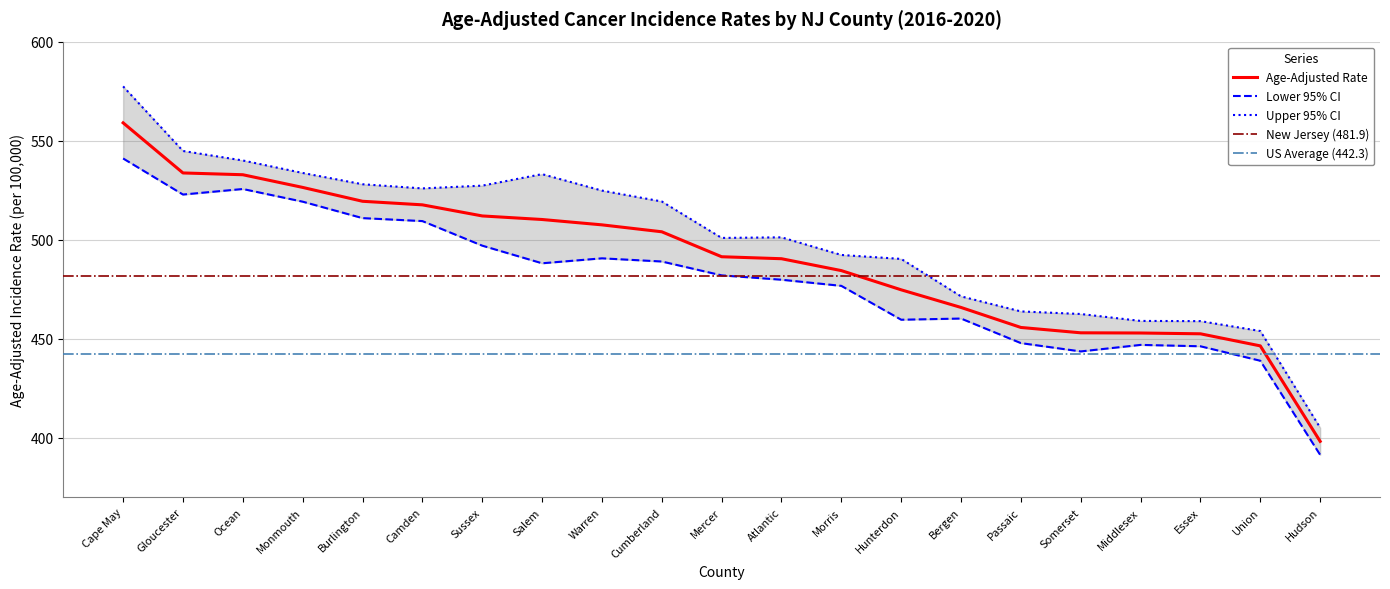

What is the label of the 7th point from the right?

Bergen